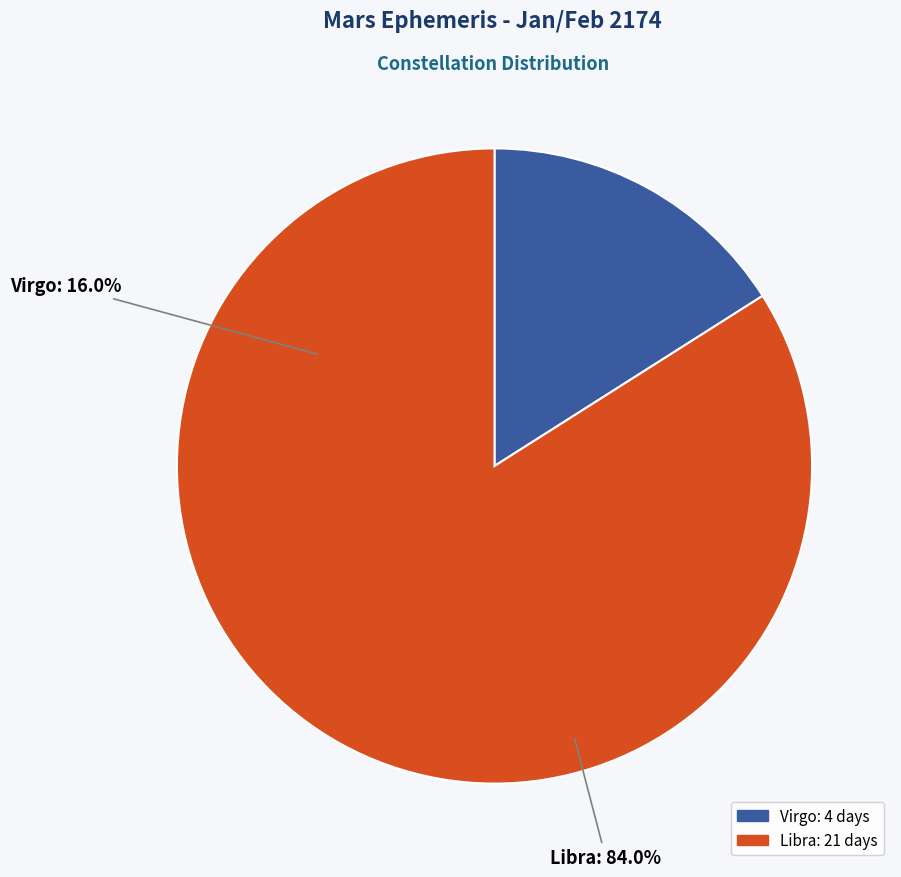

To the nearest percent, what is the average slice percentage?

50%